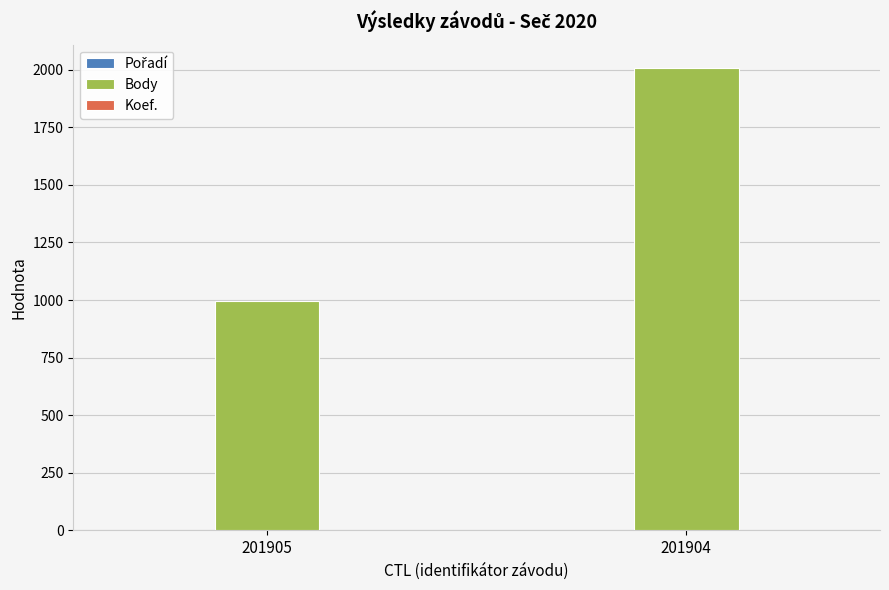

What is the sum of all Body values?

3006